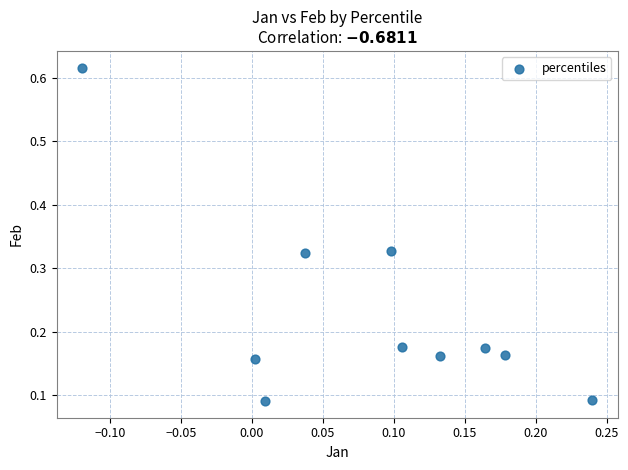

What is the range of X values (max minus min)?

0.4